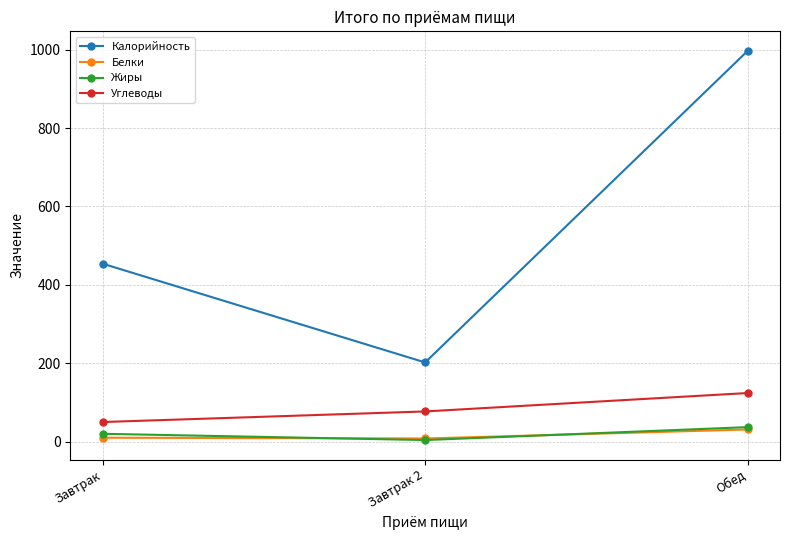

At which category is the sum across all series the highest?

Обед